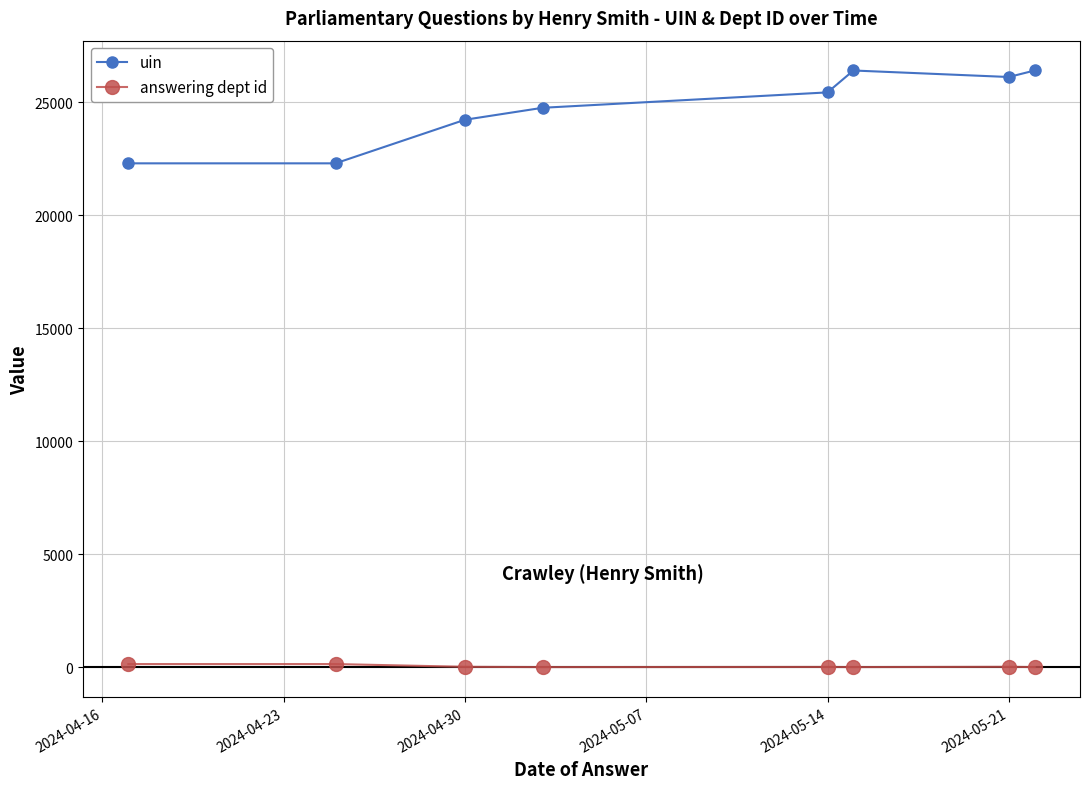

Which series has the largest range (max minus min)?

uin